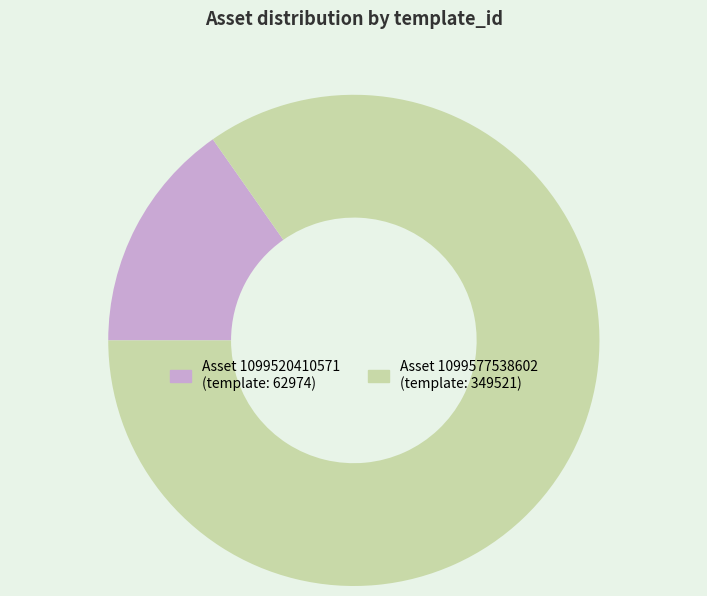

Is there any slice that represents more than half of the pie?

Yes